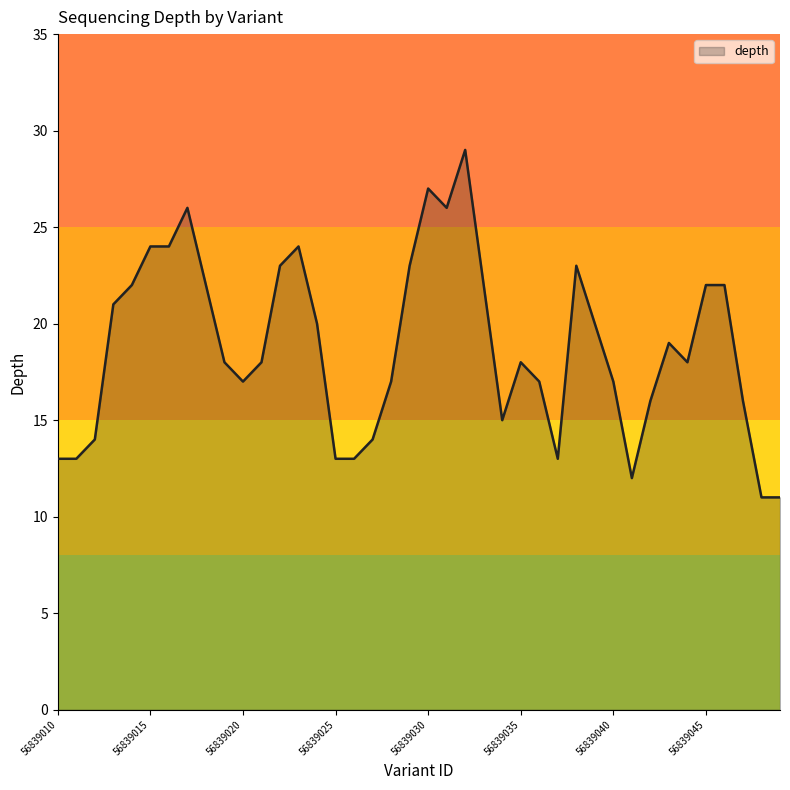

What is the greatest value displayed?

29